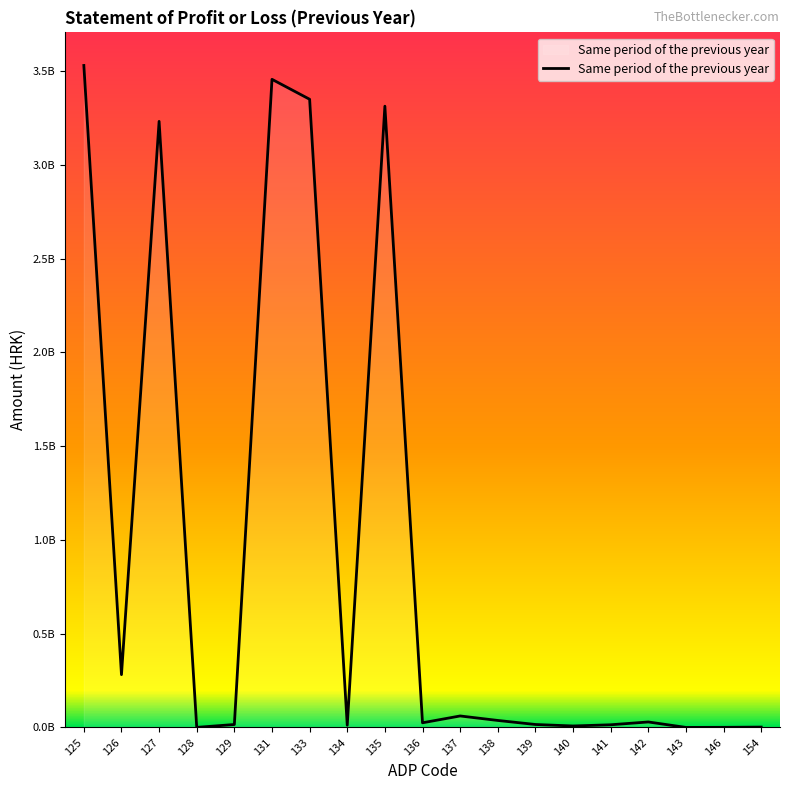

Does the chart display data point markers on the line(s)?

No